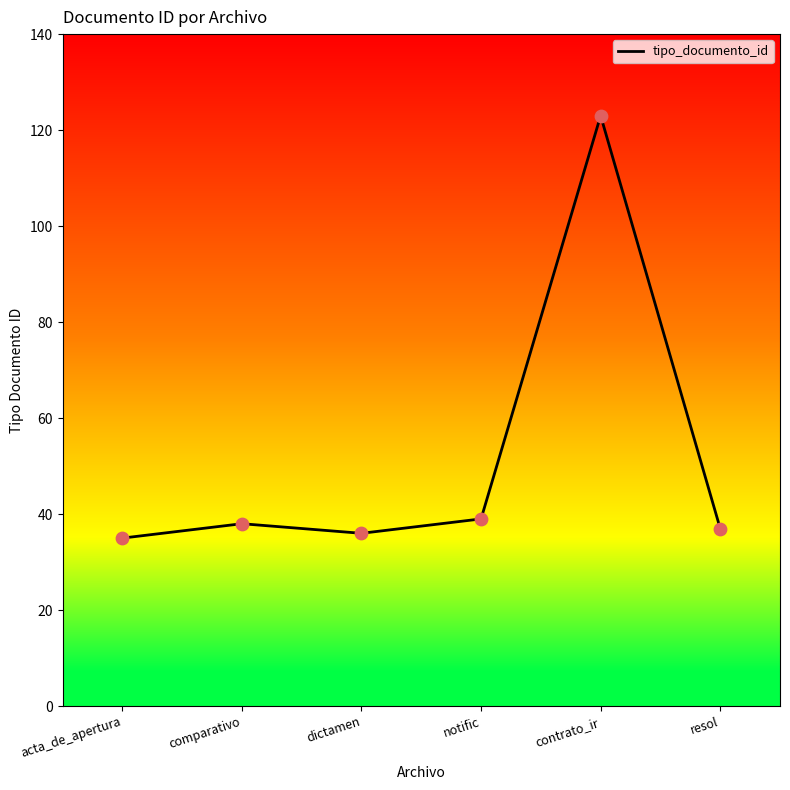

What is the change in value from notific to contrato_ir?

+84